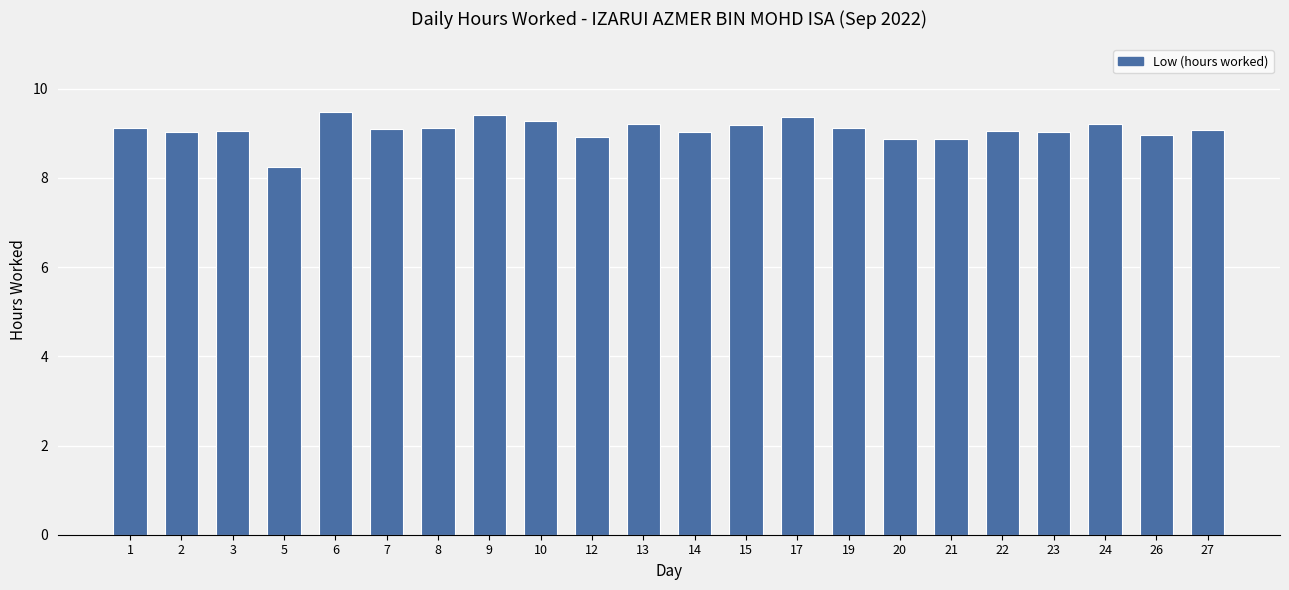

What is the average value?

9.1